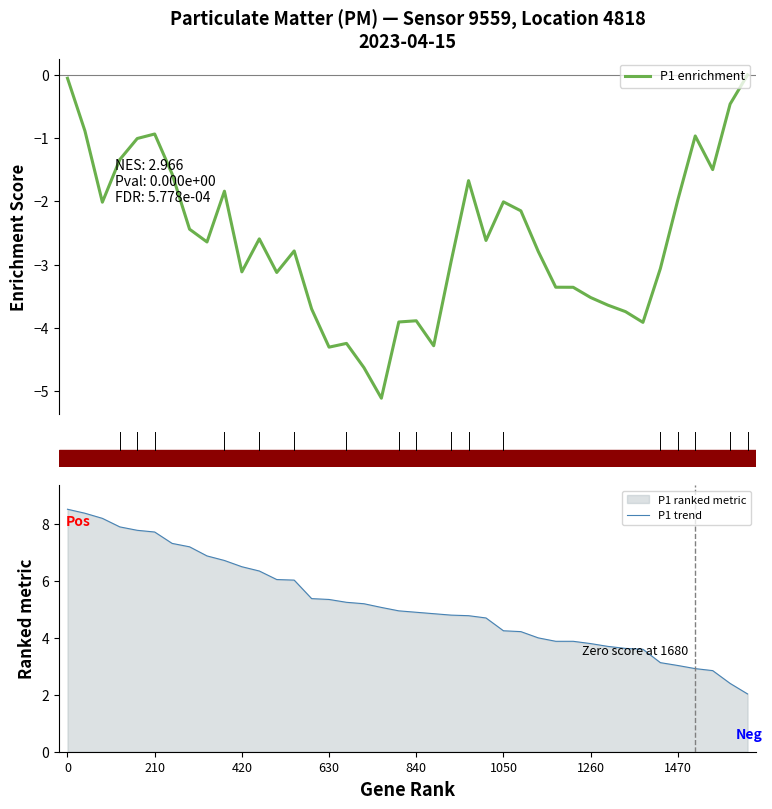

The value of P1 trend at 11 is 3.7. True or false?

False